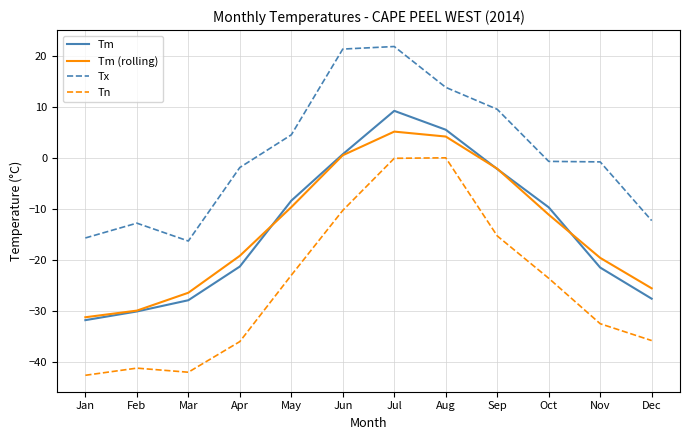

True or false: Tn and Tm cross at least once.

False